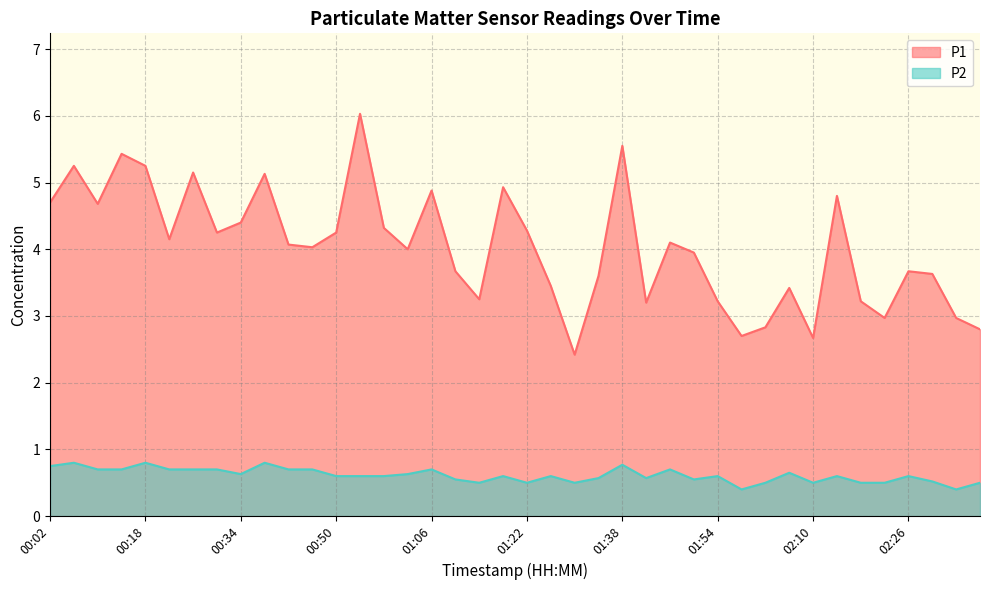

Reading left to right, transcribe all the data shown in this chart.

P1: 4.7	5.2	4.7	5.4	5.2	4.2	5.2	4.2	4.4	5.1	4.1	4.0	4.2	6.0	4.3	4.0	4.9	3.7	3.2	4.9	4.3	3.5	2.4	3.6	5.5	3.2	4.1	4.0	3.2	2.7	2.8	3.4	2.7	4.8	3.2	3.0	3.7	3.6	3.0	2.8
P2: 0.8	0.8	0.7	0.7	0.8	0.7	0.7	0.7	0.6	0.8	0.7	0.7	0.6	0.6	0.6	0.6	0.7	0.6	0.5	0.6	0.5	0.6	0.5	0.6	0.8	0.6	0.7	0.6	0.6	0.4	0.5	0.7	0.5	0.6	0.5	0.5	0.6	0.5	0.4	0.5